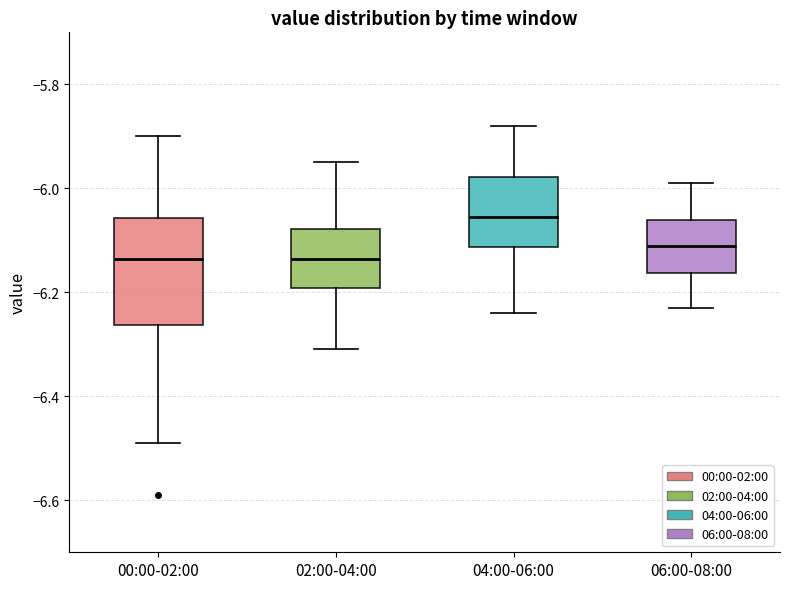

Comparing the boxes themselves (not the whiskers), which one is the tallest?

00:00-02:00